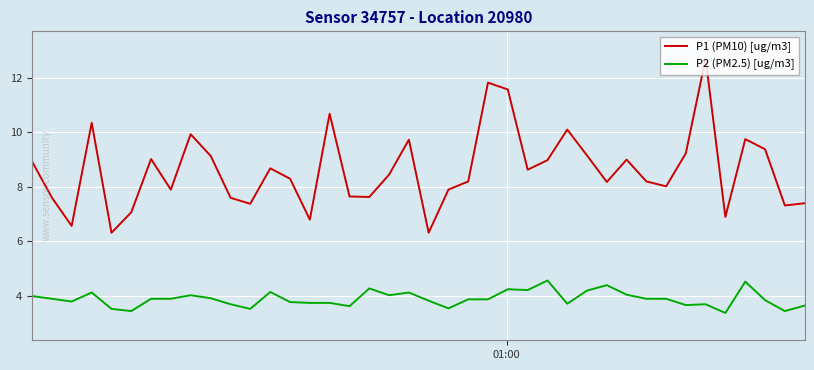

Rank the series by their maximum value, from highest to lowest.

P1 (PM10) [ug/m3], P2 (PM2.5) [ug/m3]